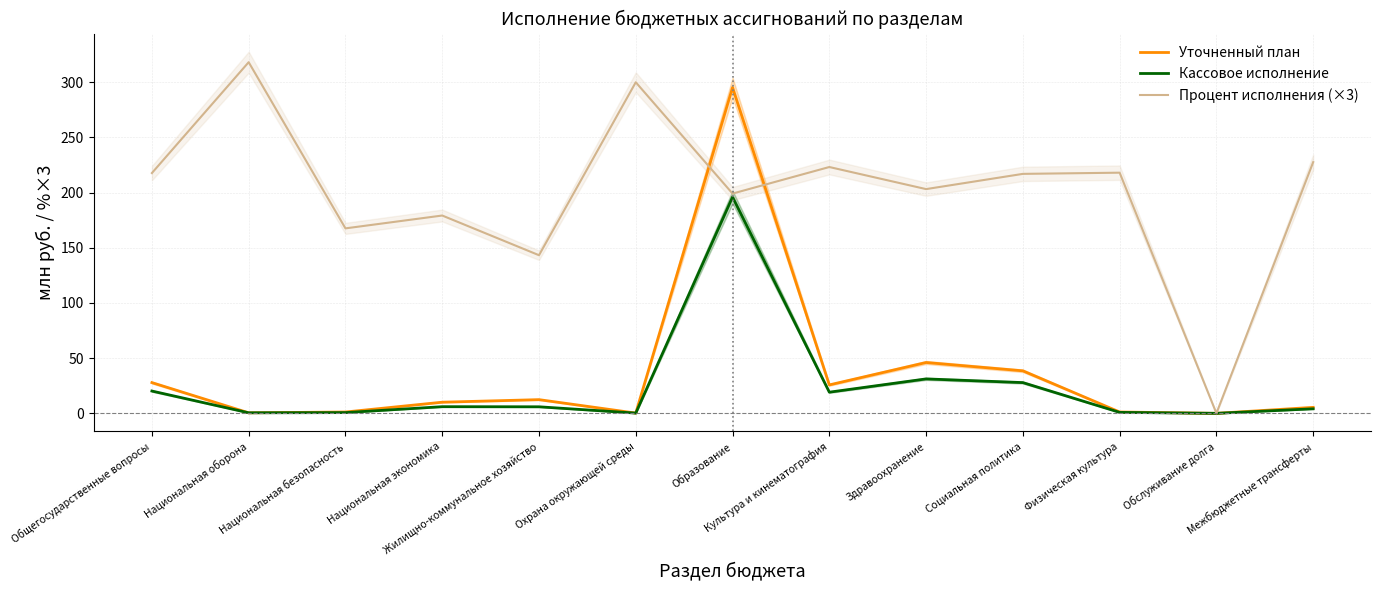

Which series has the widest spread of values?

Процент исполнения (×3)